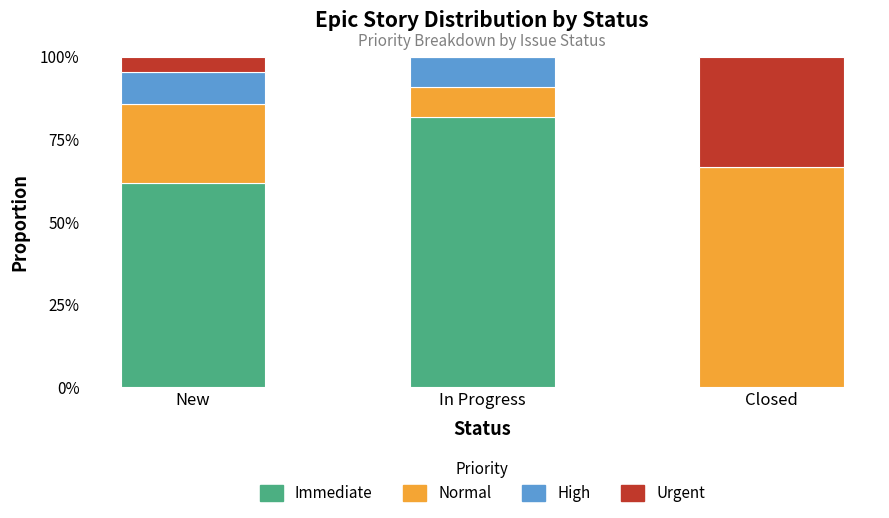

Does the chart contain stacked bars?

Yes